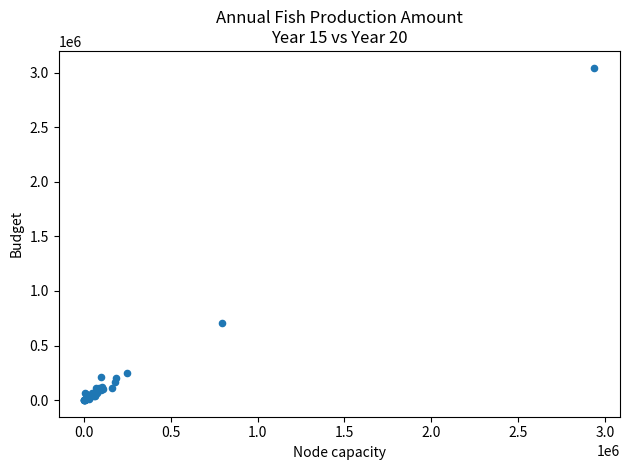

What Y value in the scatter plot is closest to 1523309?

703514